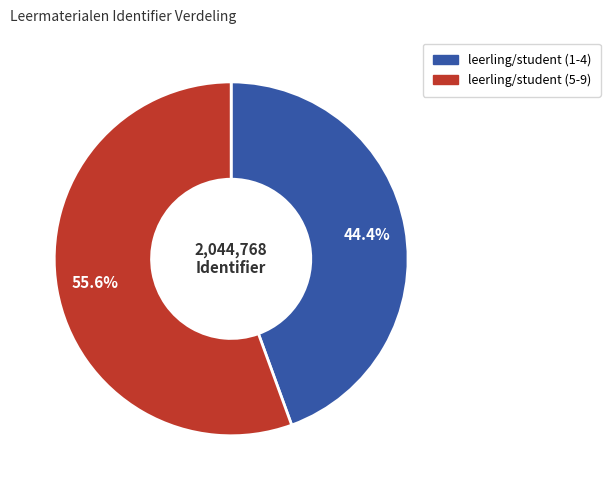

To the nearest percent, what is the average slice percentage?

50%